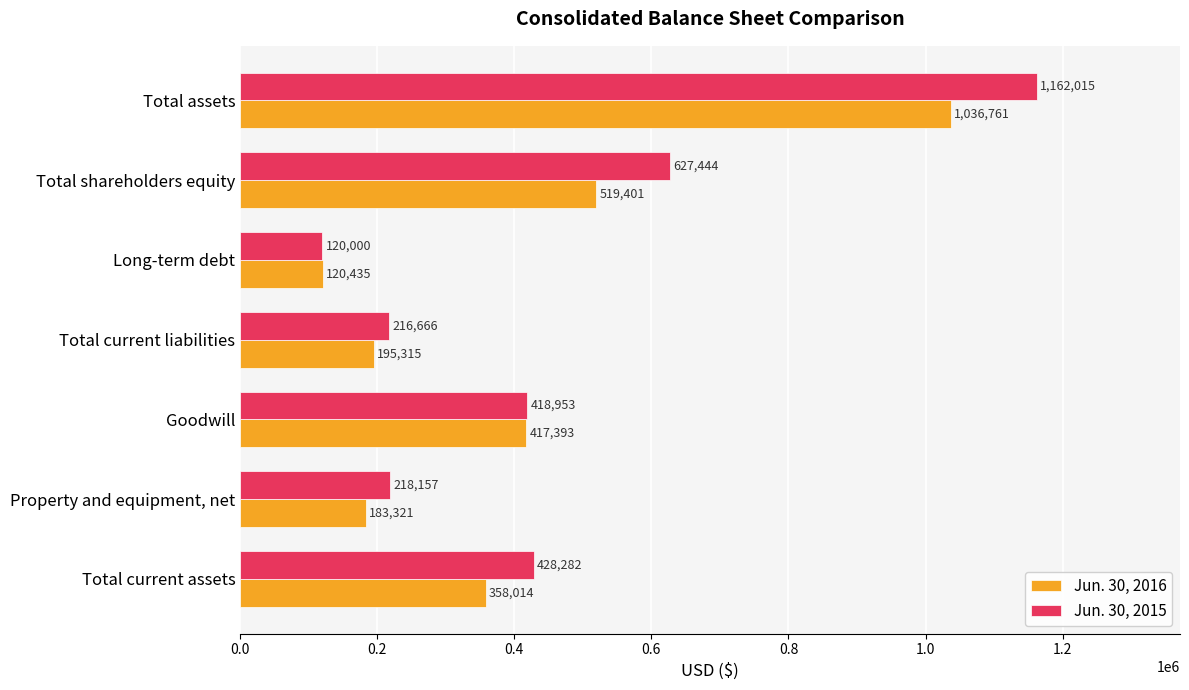

What is the average value of the Jun. 30, 2015 series?

455931